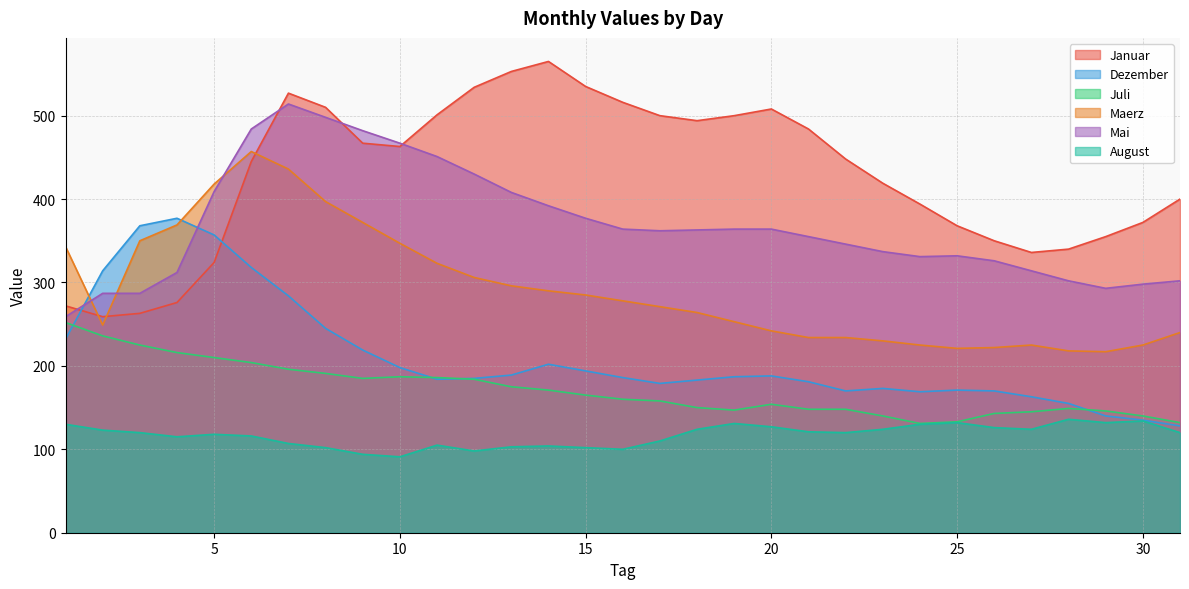

Where does the Mai series first go above 362?

5